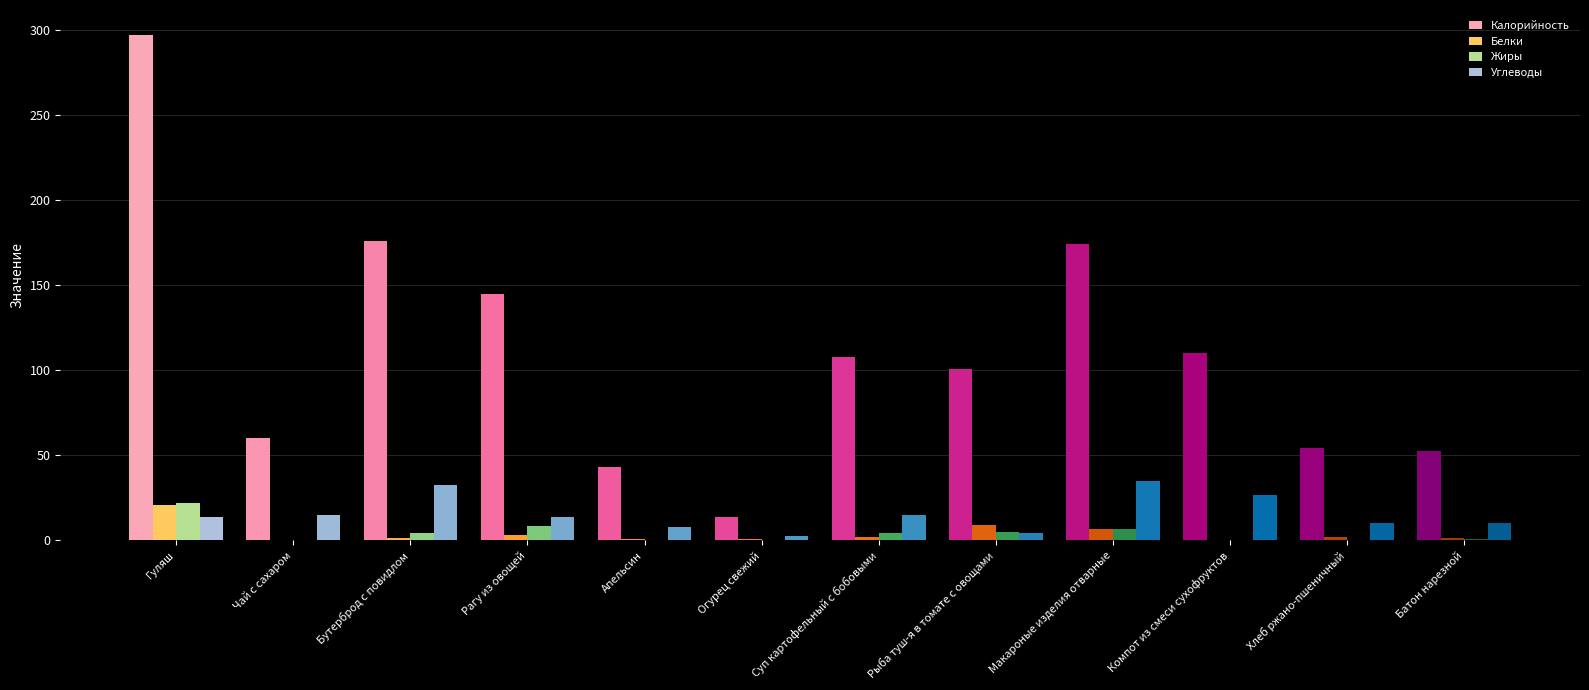

True or false: Углеводы has a value of 26.3 at Чай с сахаром.

False